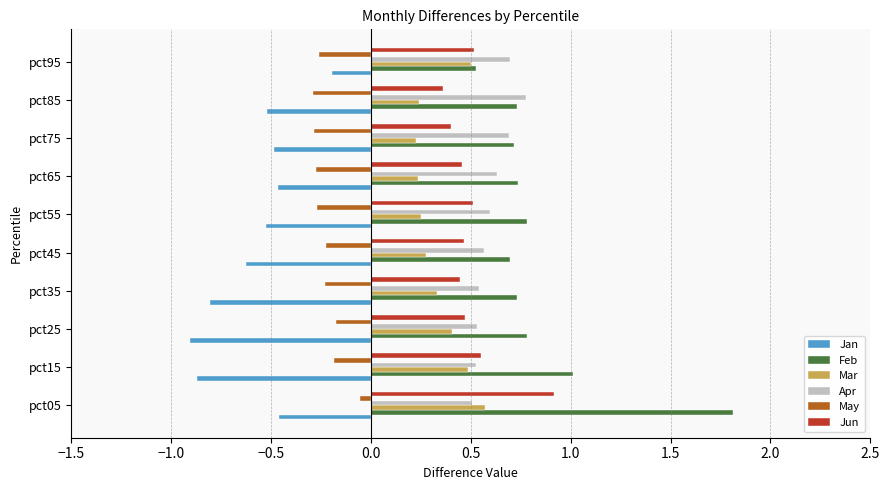

At which category does the chart reach its peak across all series?

pct05